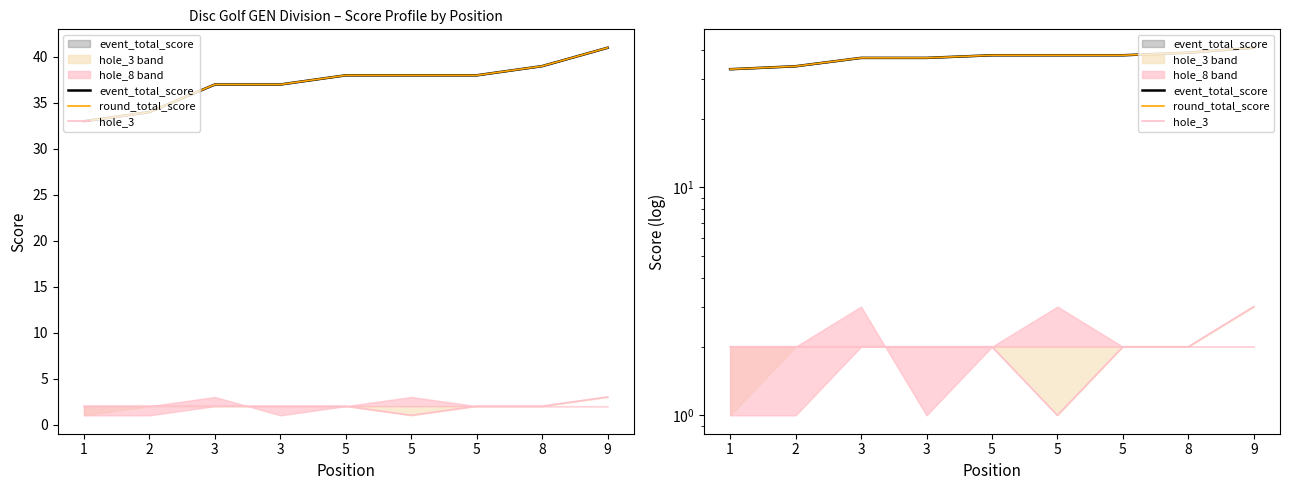

What is the average value of the event_total_score_line series?

37